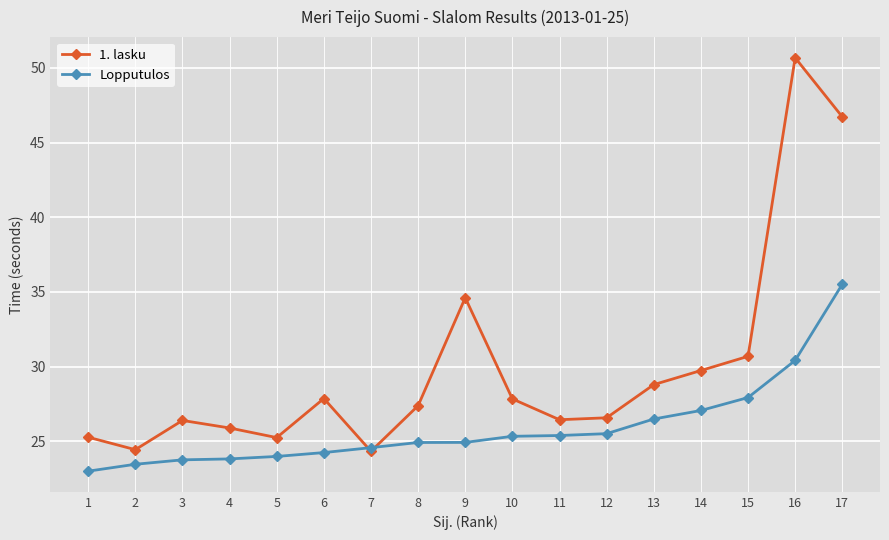

How many lines are shown in the chart?

2